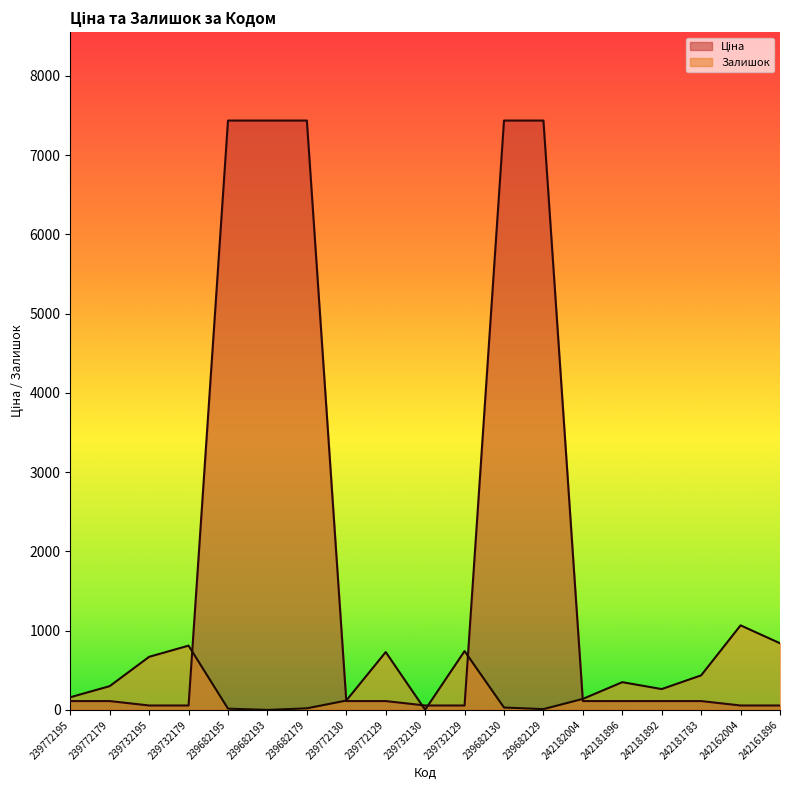

Between 239732130 and 239682195, which is larger?

239682195